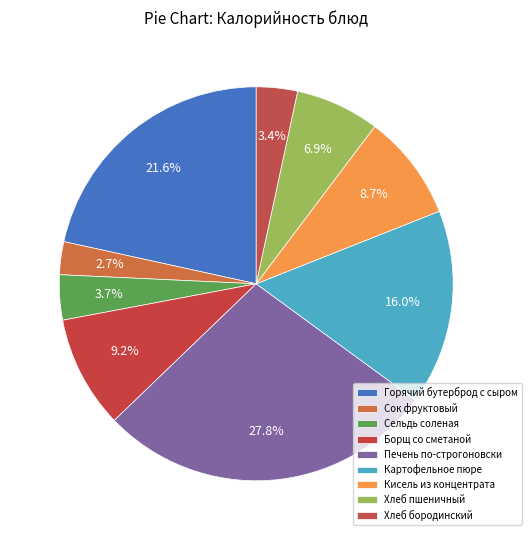

To the nearest percent, what percentage of the pie is Борщ со сметаной?

9%